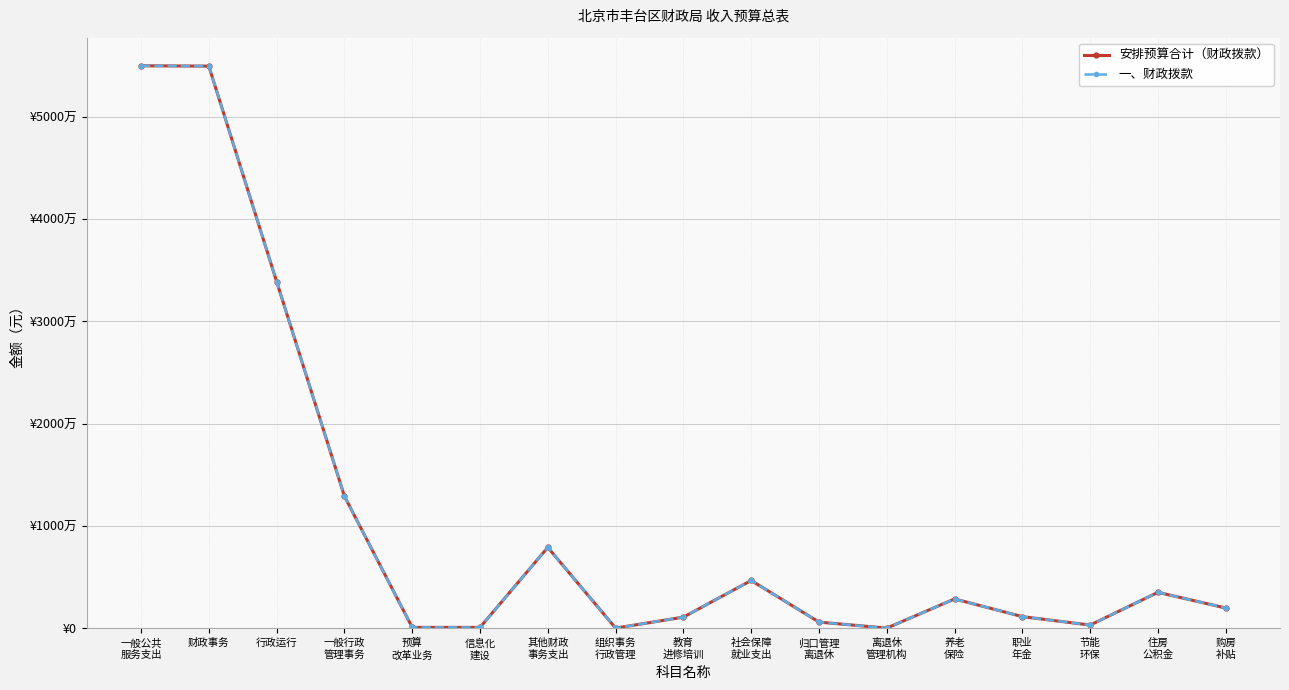

Does the chart have visible grid lines?

Yes